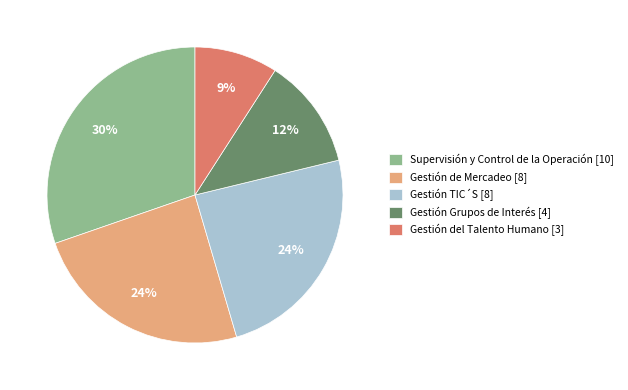

To the nearest percent, what percentage of the pie is Gestión de Mercadeo [8]?

24%